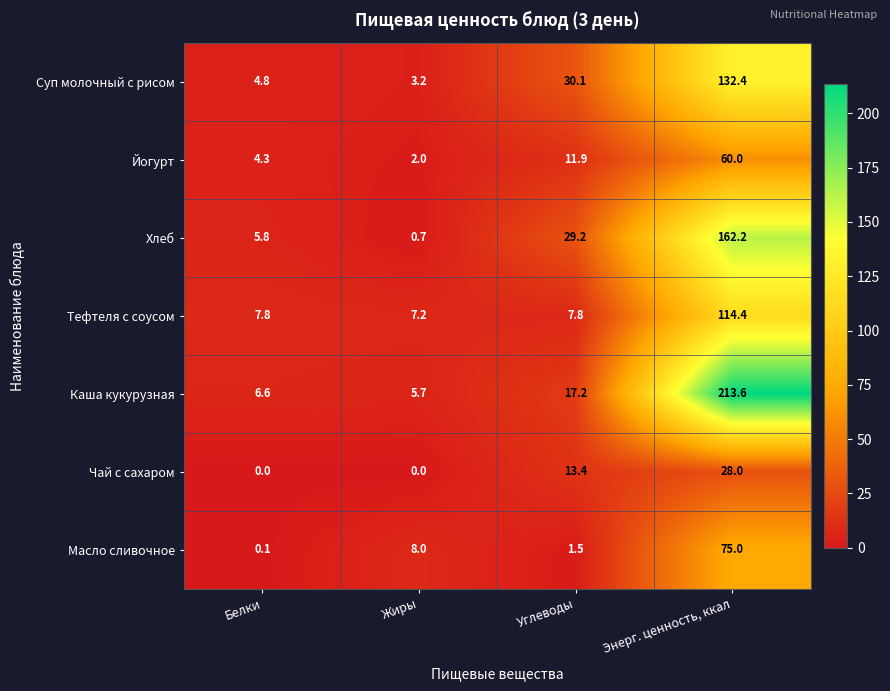

Reading right to left, what are all the values shown in this chart?

Суп молочный с рисом: 132.4	30.1	3.2	4.8
Йогурт: 60.0	11.9	2.0	4.3
Хлеб: 162.2	29.2	0.7	5.8
Тефтеля с соусом: 114.4	7.8	7.2	7.8
Каша кукурузная: 213.6	17.2	5.7	6.6
Чай с сахаром: 28.0	13.4	0.0	0.0
Масло сливочное: 75.0	1.5	8.0	0.1